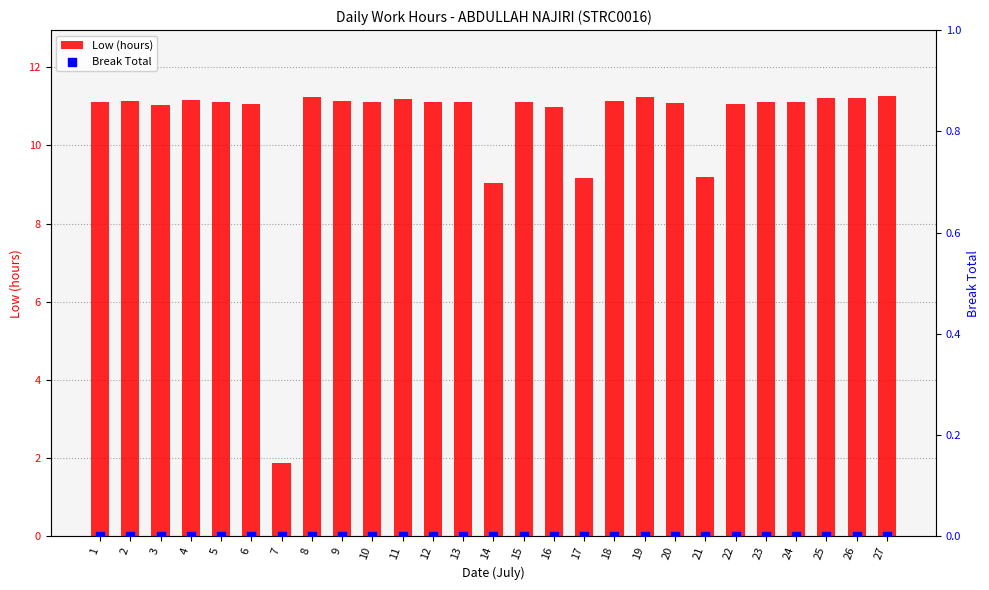

At which category is the sum across all series the highest?

27